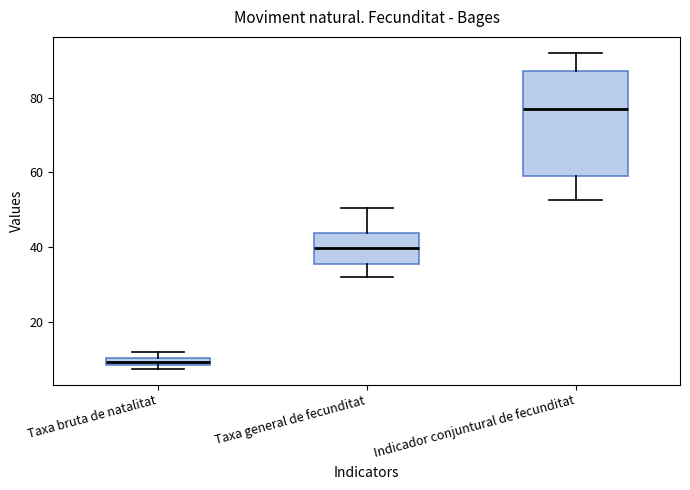

Which box's median line is the lowest?

Taxa bruta de natalitat